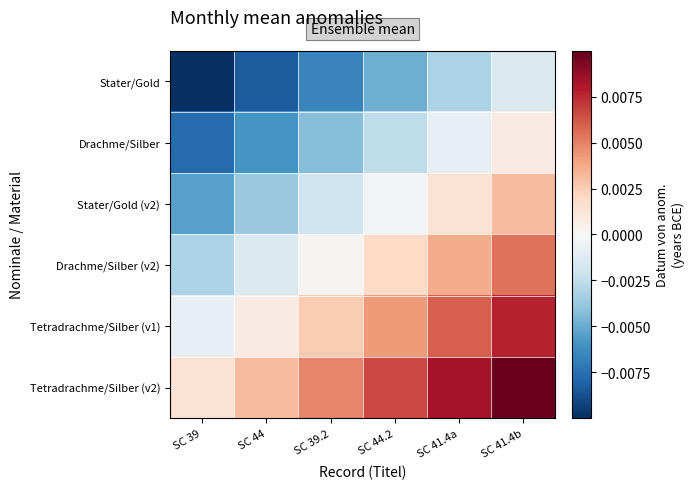

Which has a higher value, SC 44 or SC 41.4b?

SC 41.4b